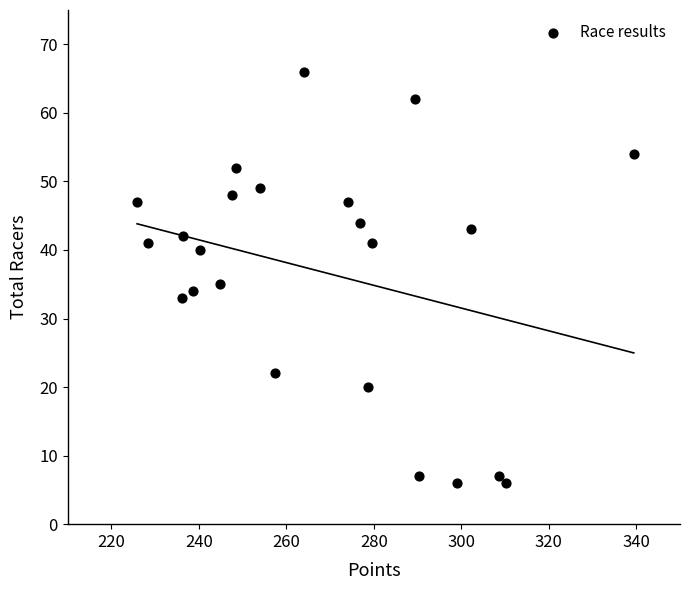

What Y value in the scatter plot is closest to 36?

35